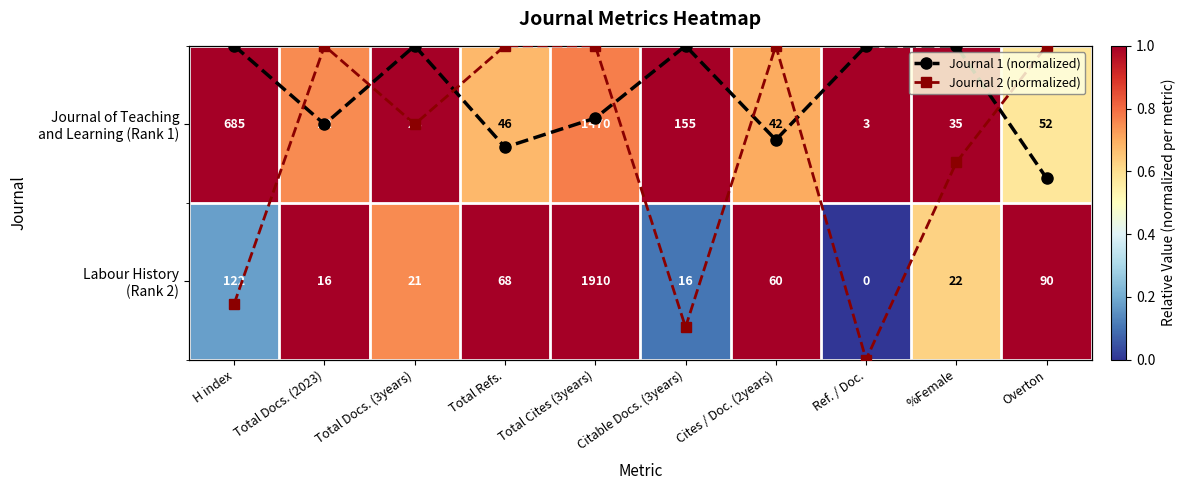

How many categories are shown in the chart?

10